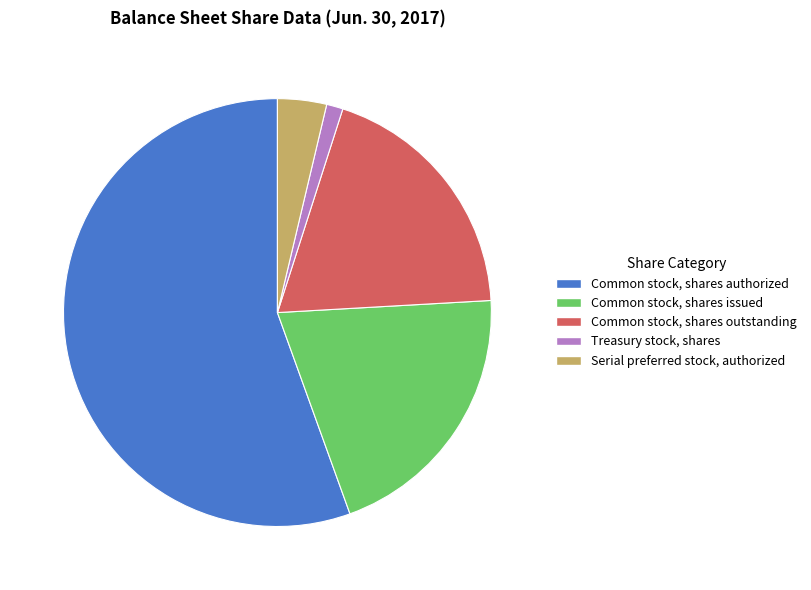

Which category has the biggest portion of the pie?

Common stock, shares authorized